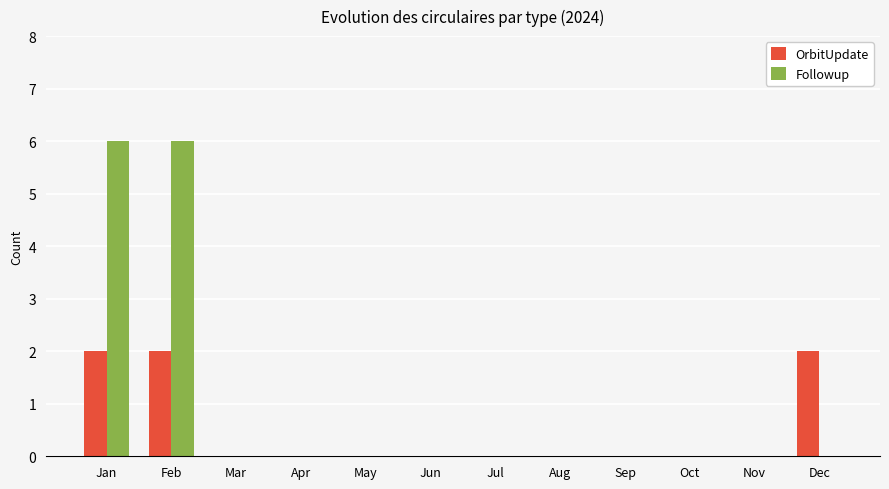

What are all the series names shown in the legend?

OrbitUpdate, Followup